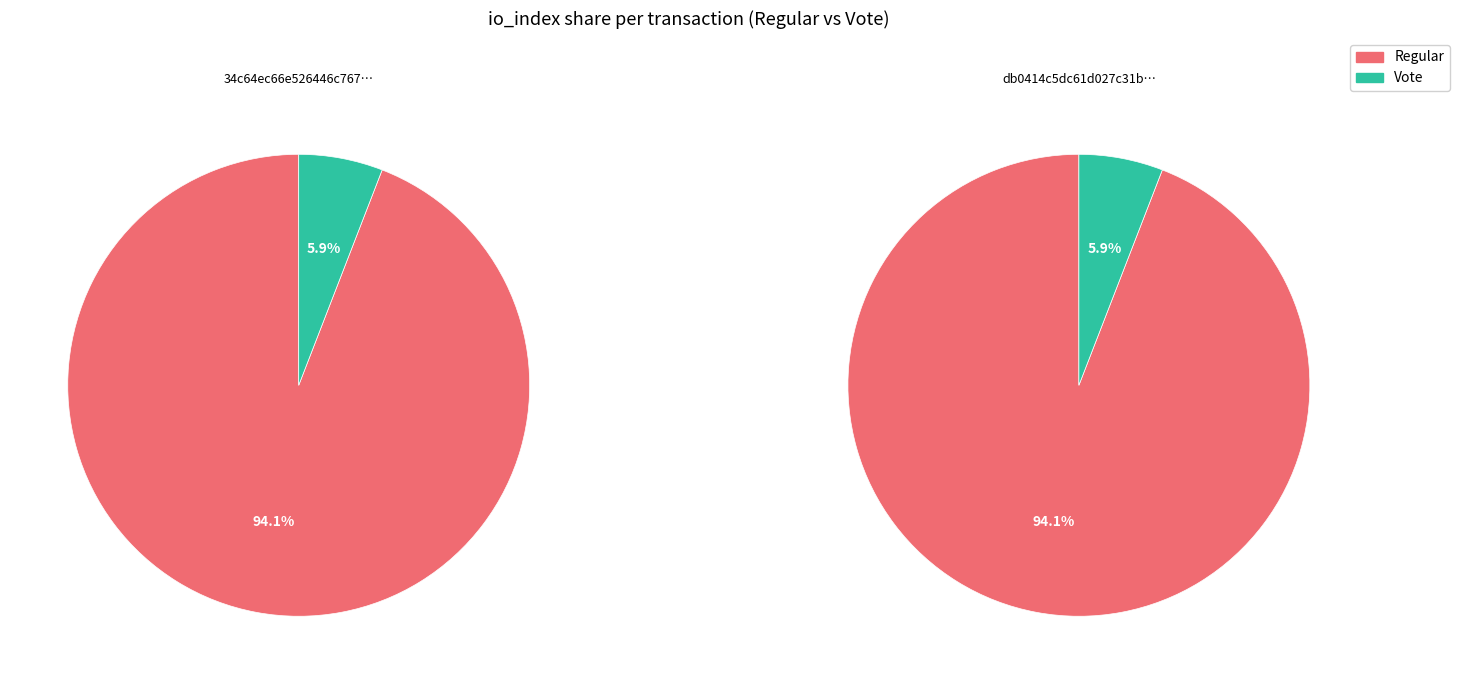

How much of the chart is everything except 1?

94.1%